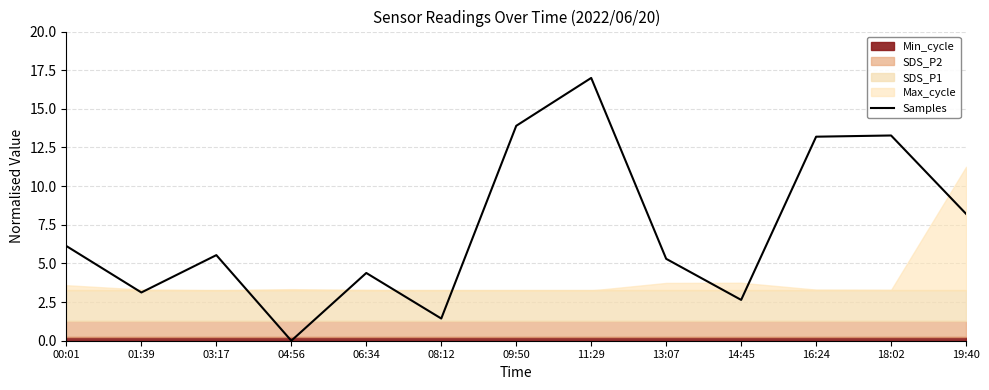

How many interior local peaks (higher than both neighbors) does the data have?

4